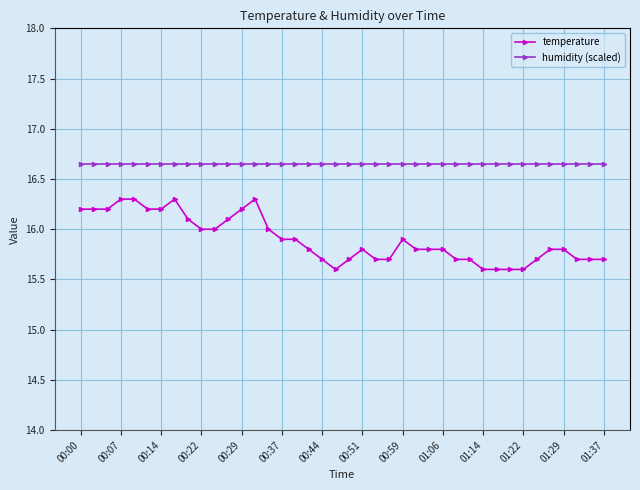

Which series has the largest total across all categories?

humidity (scaled)